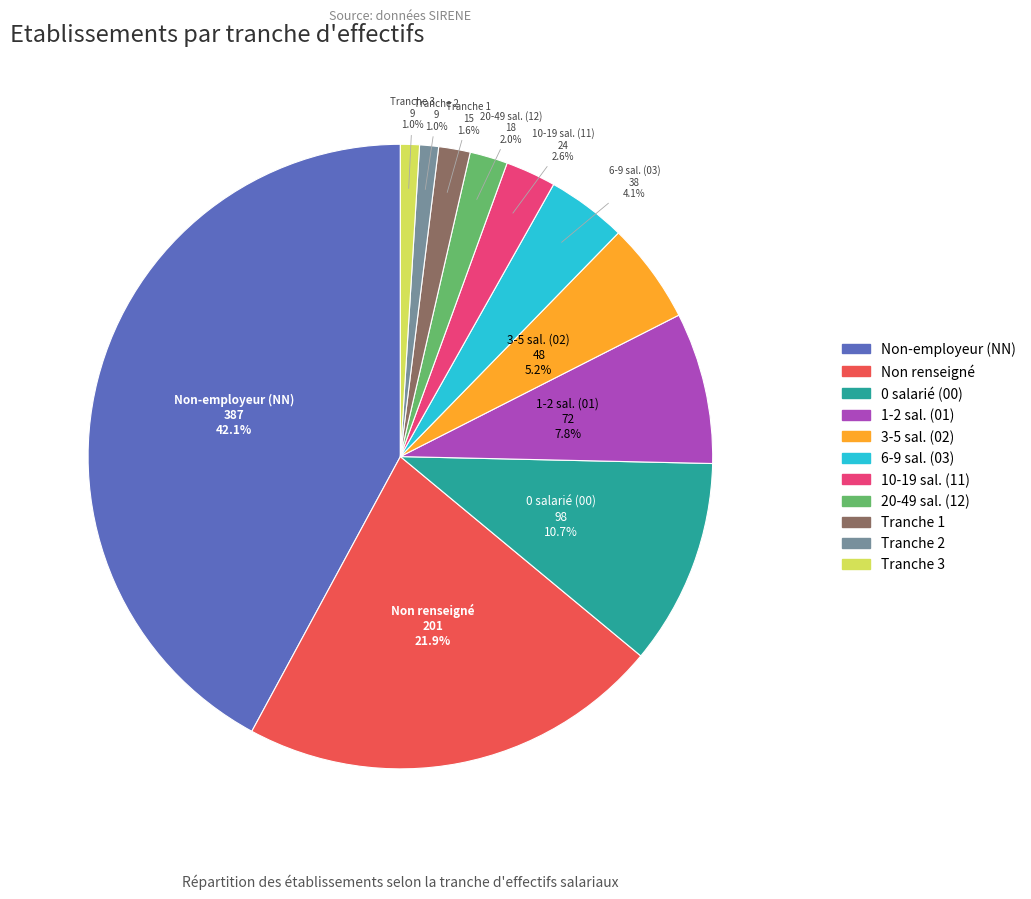

Is there a majority slice in this chart?

No